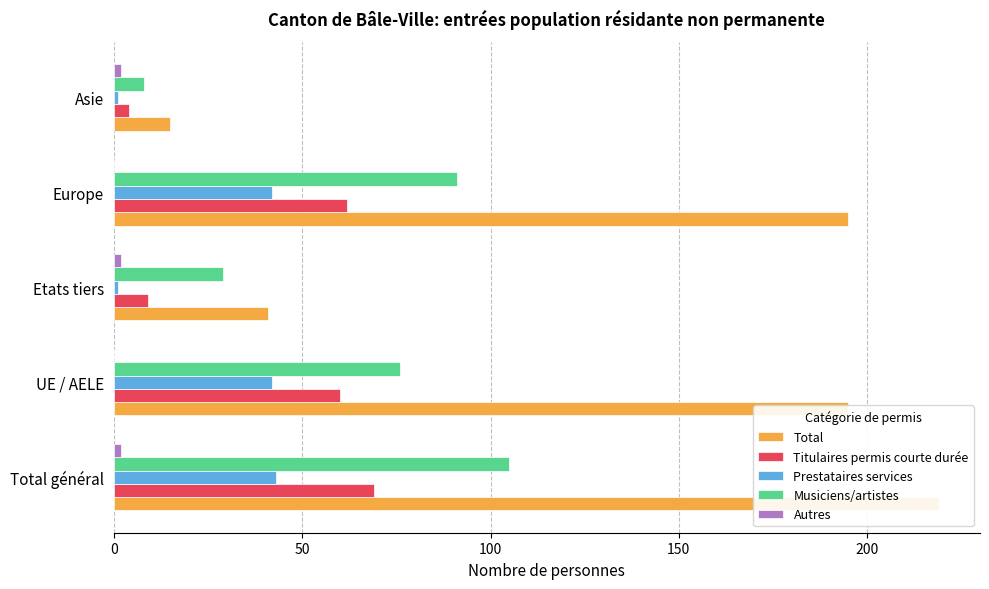

Count the Autres values in the range 0 to 2.

5